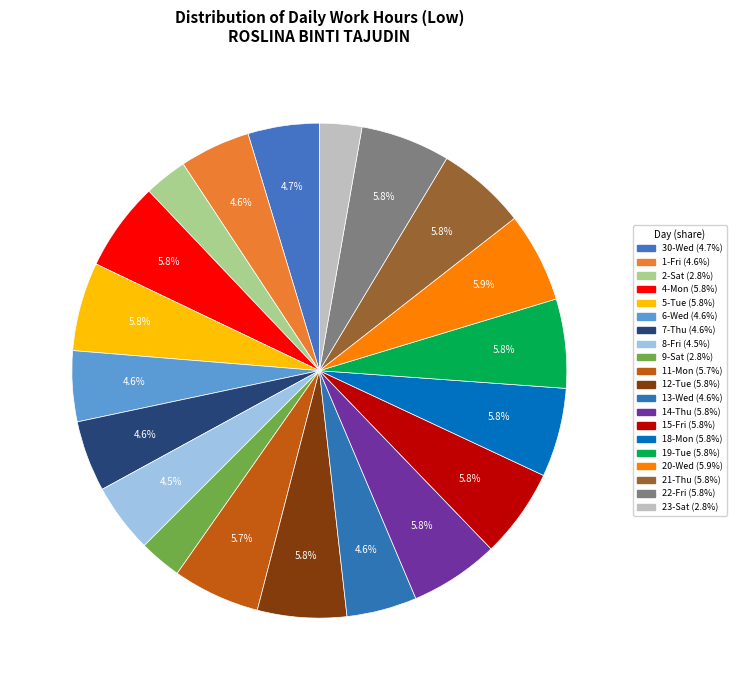

How many slices are in this pie chart?

20